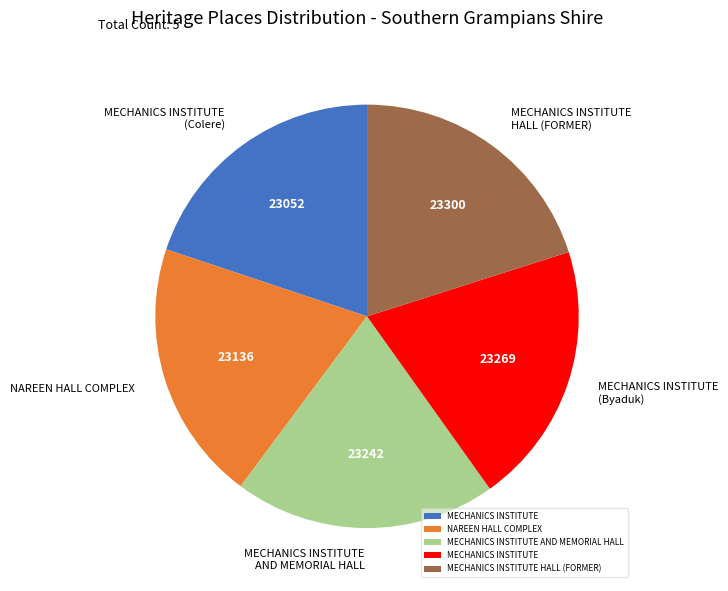

The MECHANICS INSTITUTE (Colere) slice represents 20% of the pie. True or false?

True